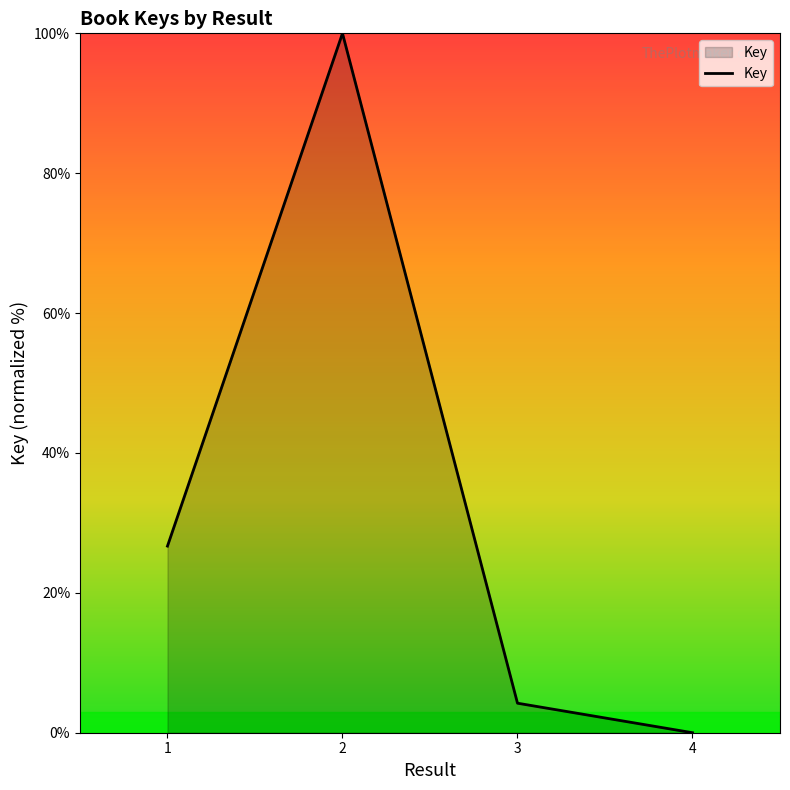

What is the difference between the maximum and minimum values?

100.0